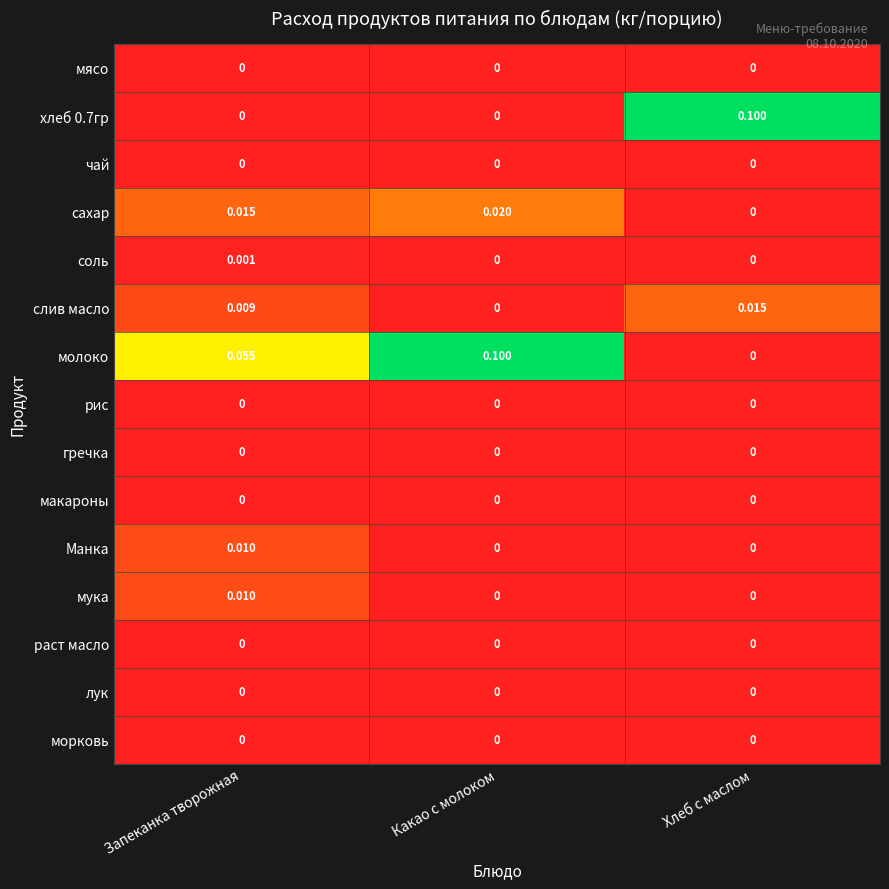

At which label does мука reach its peak?

Запеканка творожная